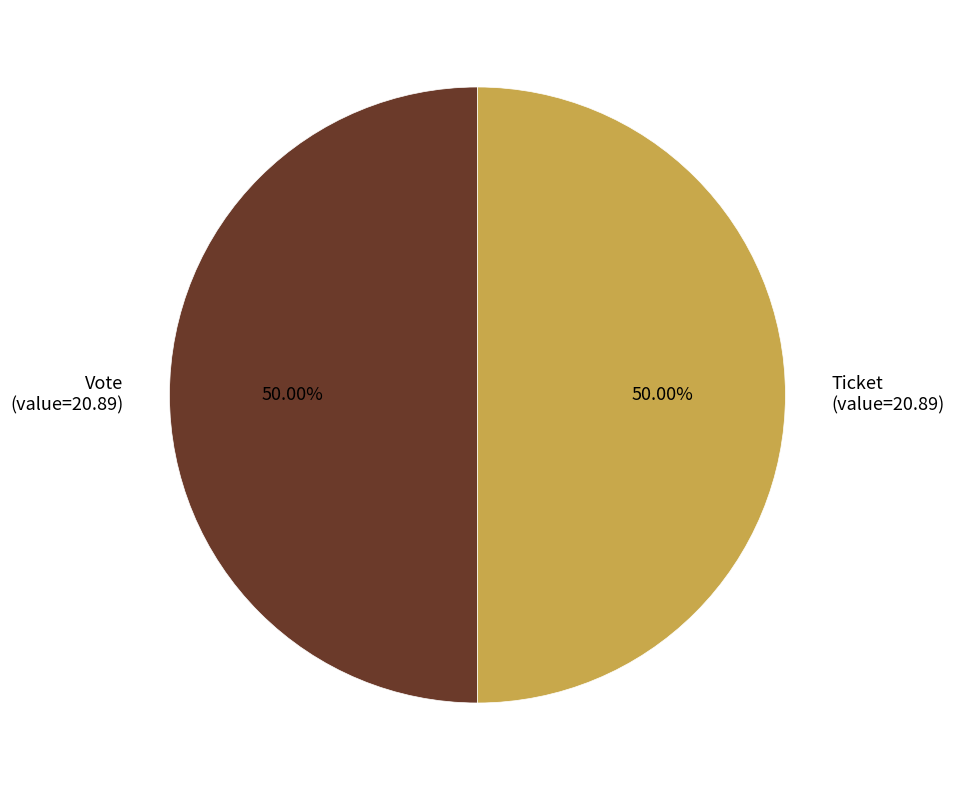

Do Ticket (value=20.89) and Vote (value=20.89) together represent more than half of the pie?

Yes